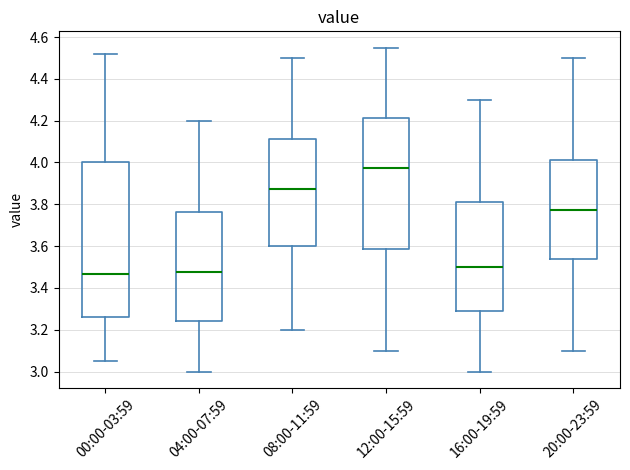

Reading left to right, transcribe this box plot: for each box, give where its median line is, the range the box spans, and where its two whiskers end, as read against the y-axis. The values are not printed on the chart, so give them approximately, as read against the axis.

00:00-03:59: median 3.46, box 3.26 to 4.00, whiskers 3.06 to 4.52
04:00-07:59: median 3.48, box 3.24 to 3.76, whiskers 3.00 to 4.20
08:00-11:59: median 3.88, box 3.60 to 4.12, whiskers 3.20 to 4.50
12:00-15:59: median 3.98, box 3.58 to 4.22, whiskers 3.10 to 4.56
16:00-19:59: median 3.50, box 3.28 to 3.82, whiskers 3.00 to 4.30
20:00-23:59: median 3.78, box 3.54 to 4.02, whiskers 3.10 to 4.50